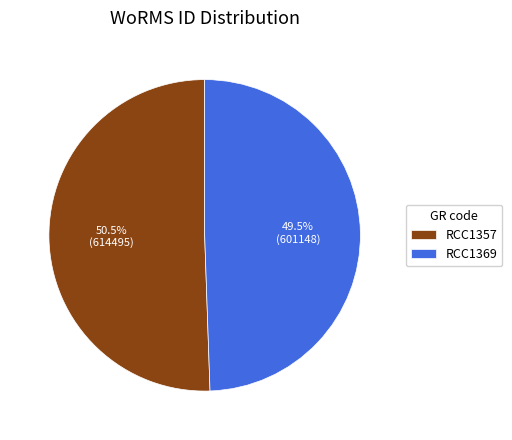

Combined, what portion of the pie is RCC1357 and RCC1369?

100.0%